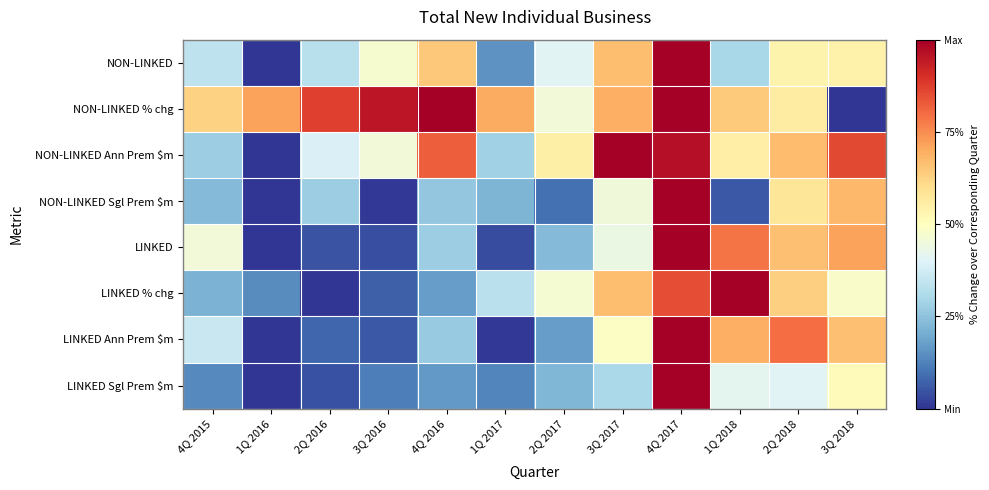

Reading left to right, what are all the values shown in this chart?

NON-LINKED: 4Q 2015=0.3	1Q 2016=0.0	2Q 2016=0.3	3Q 2016=0.5	4Q 2016=0.6	1Q 2017=0.2	2Q 2017=0.4	3Q 2017=0.7	4Q 2017=1.0	1Q 2018=0.3	2Q 2018=0.5	3Q 2018=0.5
NON-LINKED % chg: 4Q 2015=0.6	1Q 2016=0.7	2Q 2016=0.9	3Q 2016=1.0	4Q 2016=1.0	1Q 2017=0.7	2Q 2017=0.5	3Q 2017=0.7	4Q 2017=1.0	1Q 2018=0.6	2Q 2018=0.6	3Q 2018=0.0
NON-LINKED Ann Prem $m: 4Q 2015=0.3	1Q 2016=0.0	2Q 2016=0.4	3Q 2016=0.5	4Q 2016=0.8	1Q 2017=0.3	2Q 2017=0.5	3Q 2017=1.0	4Q 2017=1.0	1Q 2018=0.6	2Q 2018=0.7	3Q 2018=0.9
NON-LINKED Sgl Prem $m: 4Q 2015=0.2	1Q 2016=0.0	2Q 2016=0.3	3Q 2016=0.0	4Q 2016=0.3	1Q 2017=0.2	2Q 2017=0.1	3Q 2017=0.5	4Q 2017=1.0	1Q 2018=0.1	2Q 2018=0.6	3Q 2018=0.7
LINKED: 4Q 2015=0.5	1Q 2016=0.0	2Q 2016=0.1	3Q 2016=0.0	4Q 2016=0.3	1Q 2017=0.0	2Q 2017=0.2	3Q 2017=0.4	4Q 2017=1.0	1Q 2018=0.8	2Q 2018=0.7	3Q 2018=0.7
LINKED % chg: 4Q 2015=0.2	1Q 2016=0.1	2Q 2016=0.0	3Q 2016=0.1	4Q 2016=0.2	1Q 2017=0.3	2Q 2017=0.5	3Q 2017=0.7	4Q 2017=0.8	1Q 2018=1.0	2Q 2018=0.6	3Q 2018=0.5
LINKED Ann Prem $m: 4Q 2015=0.4	1Q 2016=0.0	2Q 2016=0.1	3Q 2016=0.1	4Q 2016=0.3	1Q 2017=0.0	2Q 2017=0.2	3Q 2017=0.5	4Q 2017=1.0	1Q 2018=0.7	2Q 2018=0.8	3Q 2018=0.7
LINKED Sgl Prem $m: 4Q 2015=0.1	1Q 2016=0.0	2Q 2016=0.0	3Q 2016=0.1	4Q 2016=0.2	1Q 2017=0.1	2Q 2017=0.2	3Q 2017=0.3	4Q 2017=1.0	1Q 2018=0.4	2Q 2018=0.4	3Q 2018=0.5